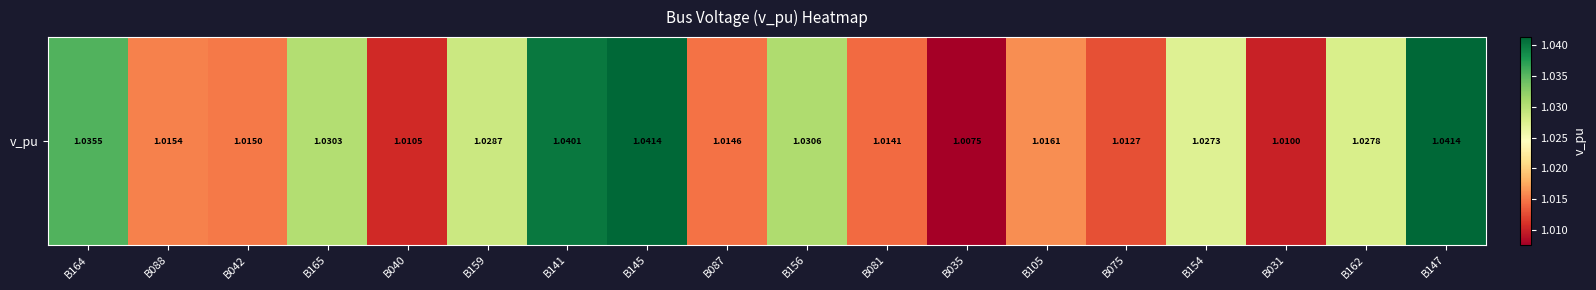

What is the average value?

1.0